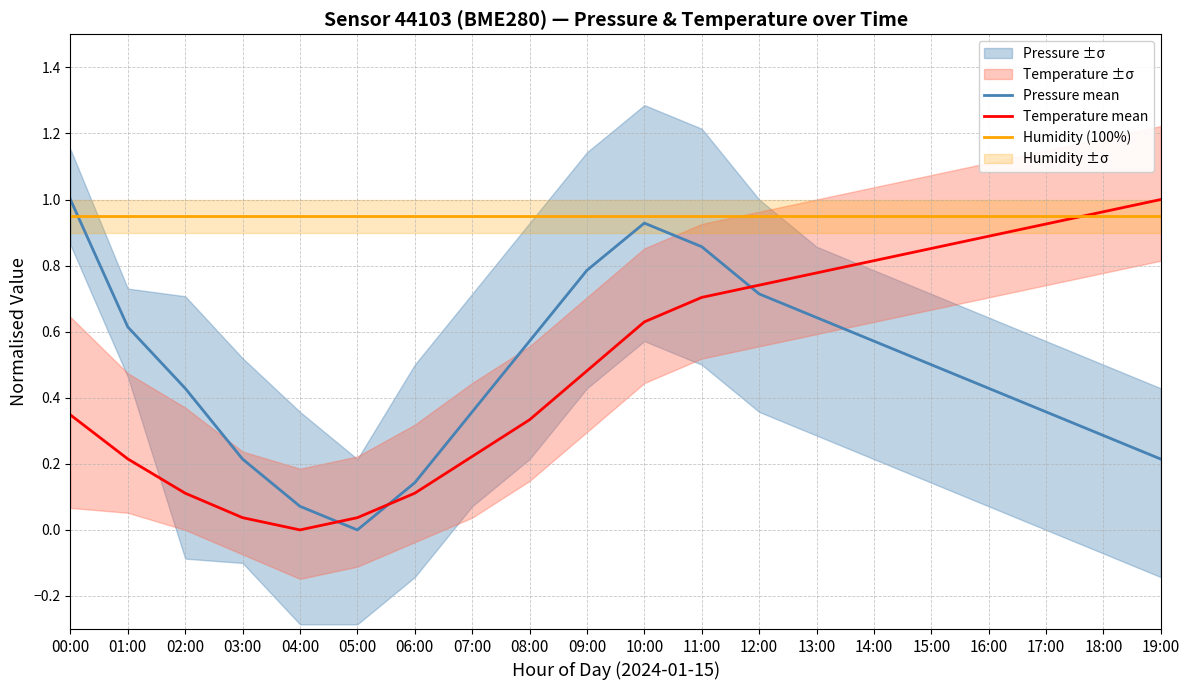

Which label corresponds to the smallest value in the chart?

05:00